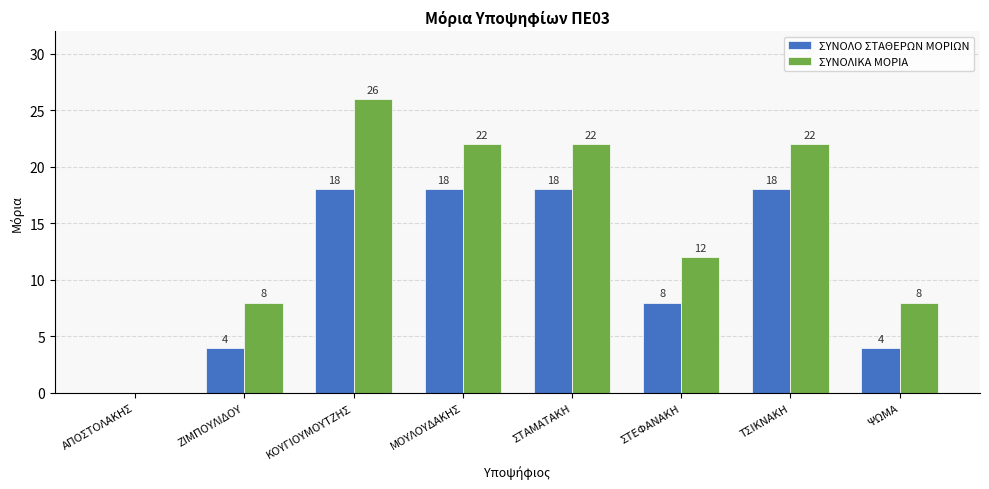

How many positive values does the ΣΥΝΟΛΟ ΣΤΑΘΕΡΩΝ ΜΟΡΙΩΝ series have?

7